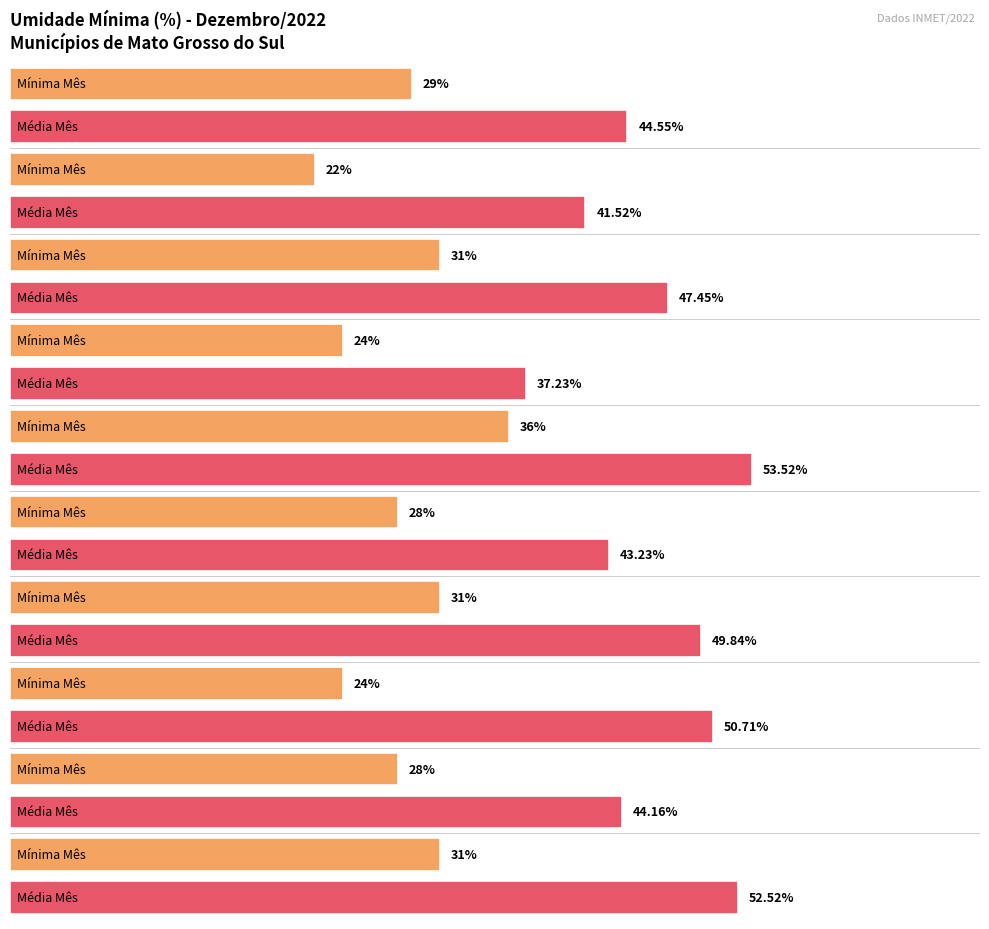

The value at Angélica is 55. True or false?

False